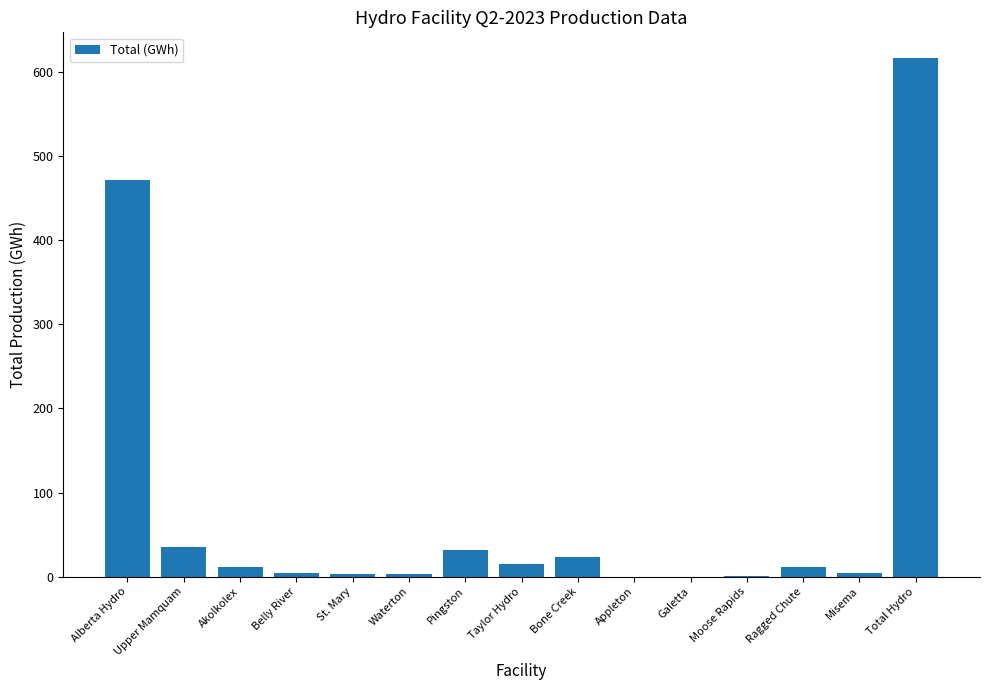

The chart shows a value of 471 at Alberta Hydro. True or false?

True